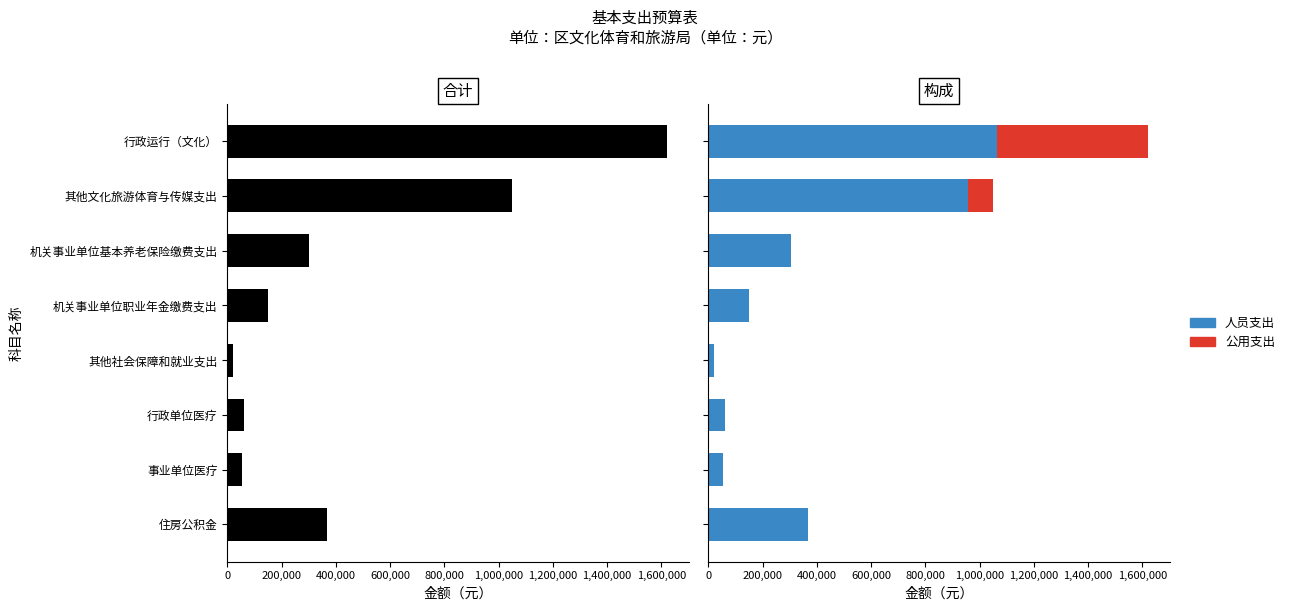

How many values in the 合计 series are below 302808?

4